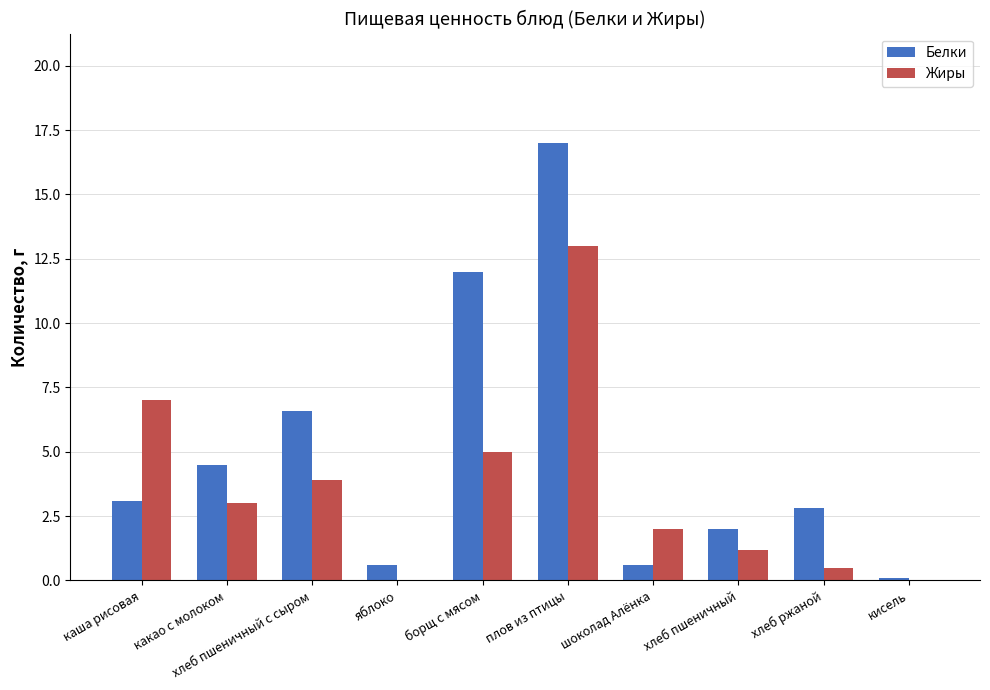

At which category does the chart reach its peak across all series?

плов из птицы